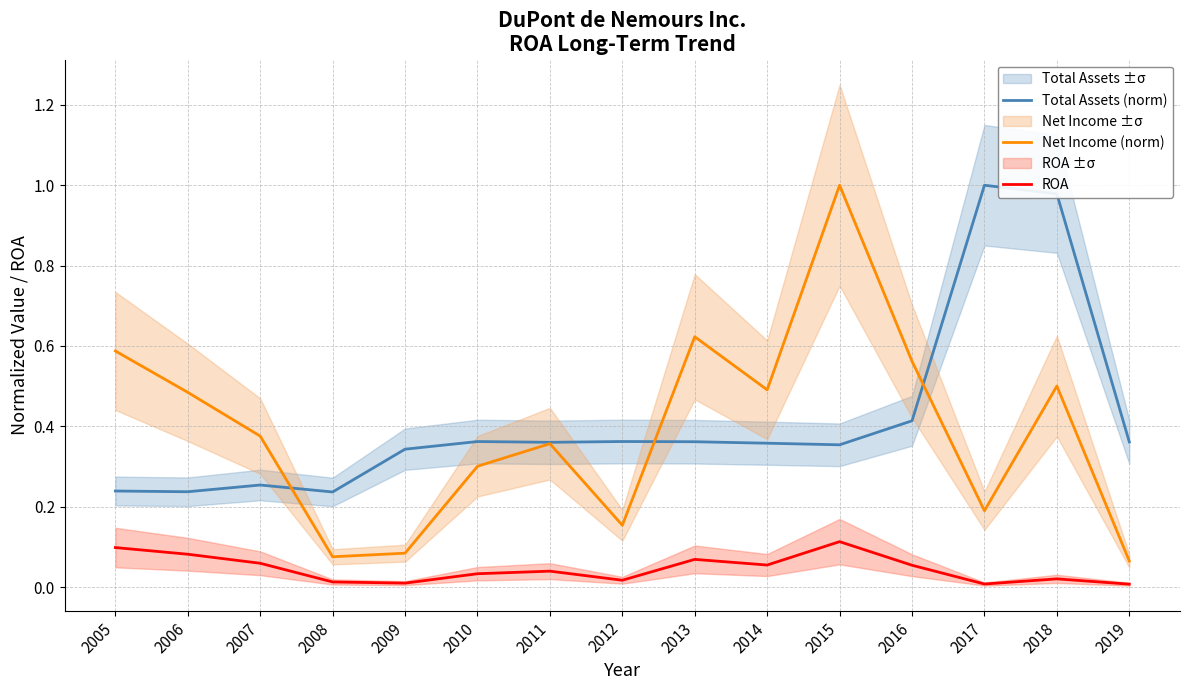

After their last crossing, which series has the higher values: Total Assets (norm) or Net Income (norm)?

Total Assets (norm)